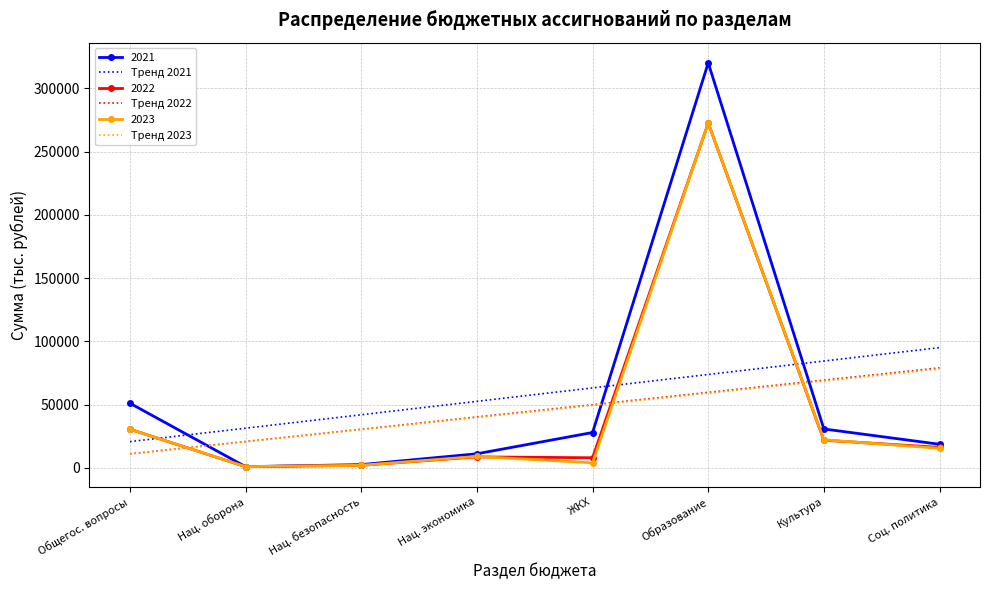

At how many categories does at least one series exceed 81248?

3